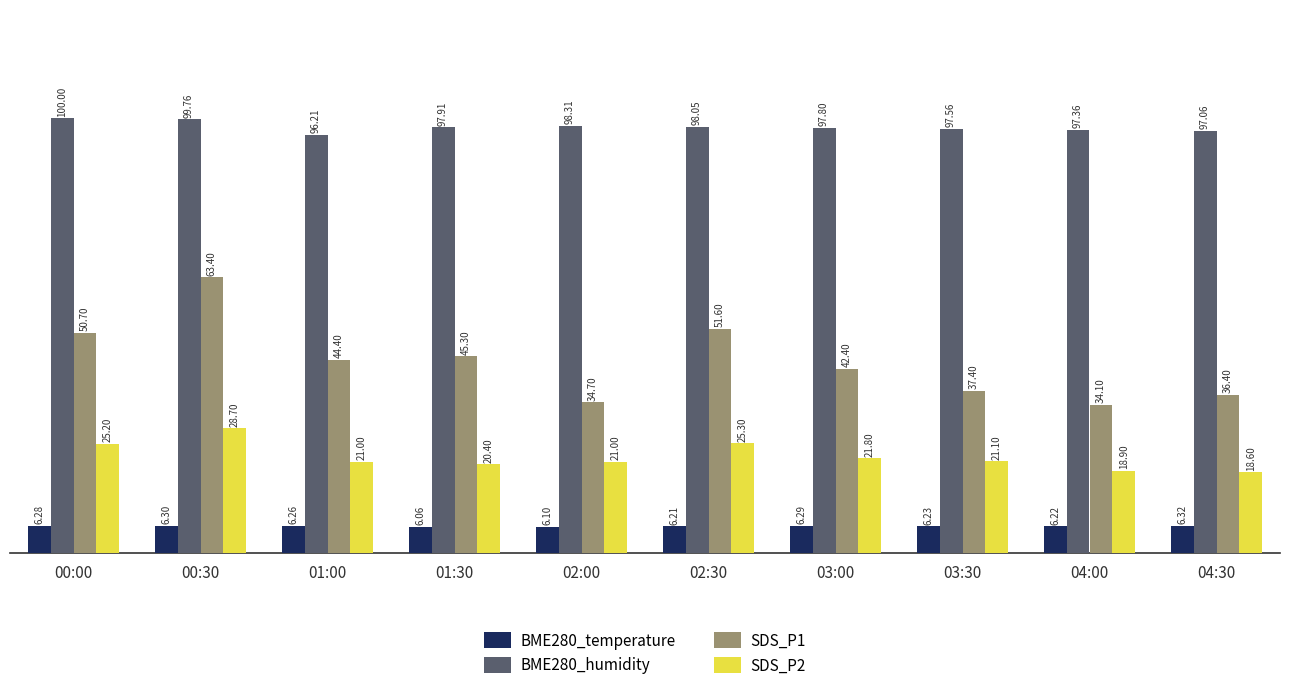

Which series has the largest range (max minus min)?

SDS_P1